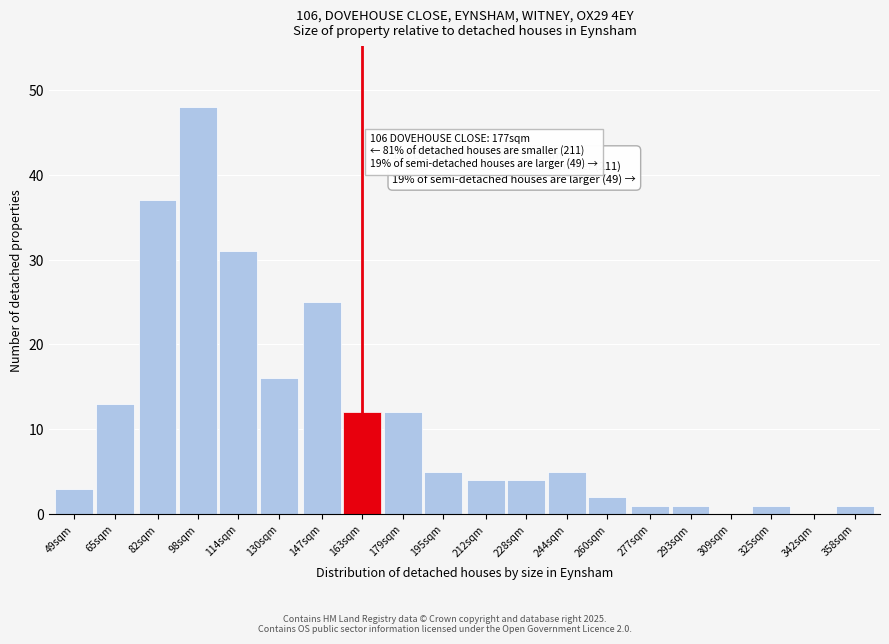

Reading left to right, extract all data points from this chart.

49sqm=3	65sqm=13	82sqm=37	98sqm=48	114sqm=31	130sqm=16	147sqm=25	163sqm=12	179sqm=12	195sqm=5	212sqm=4	228sqm=4	244sqm=5	260sqm=2	277sqm=1	293sqm=1	309sqm=0	325sqm=1	342sqm=0	358sqm=1